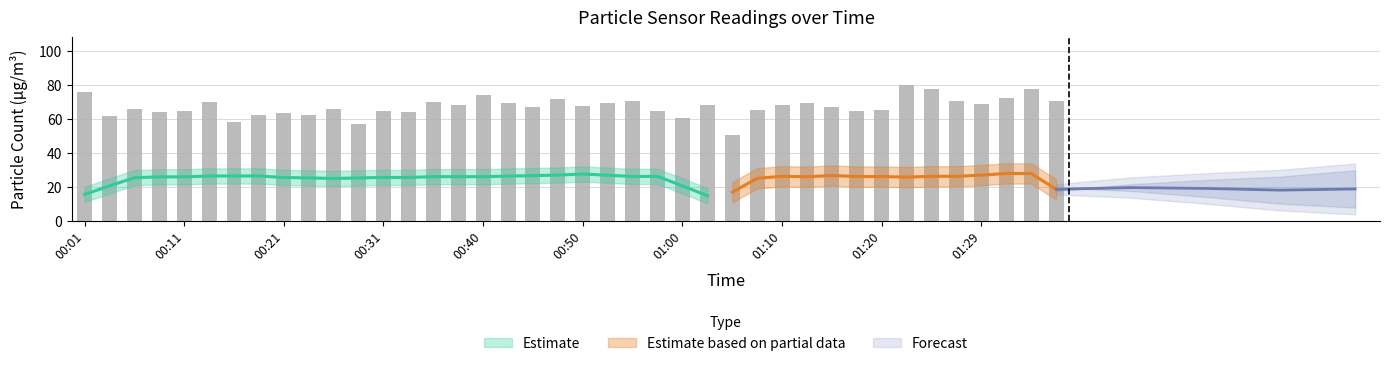

What is the difference between the values at 10 and 27?

0.3